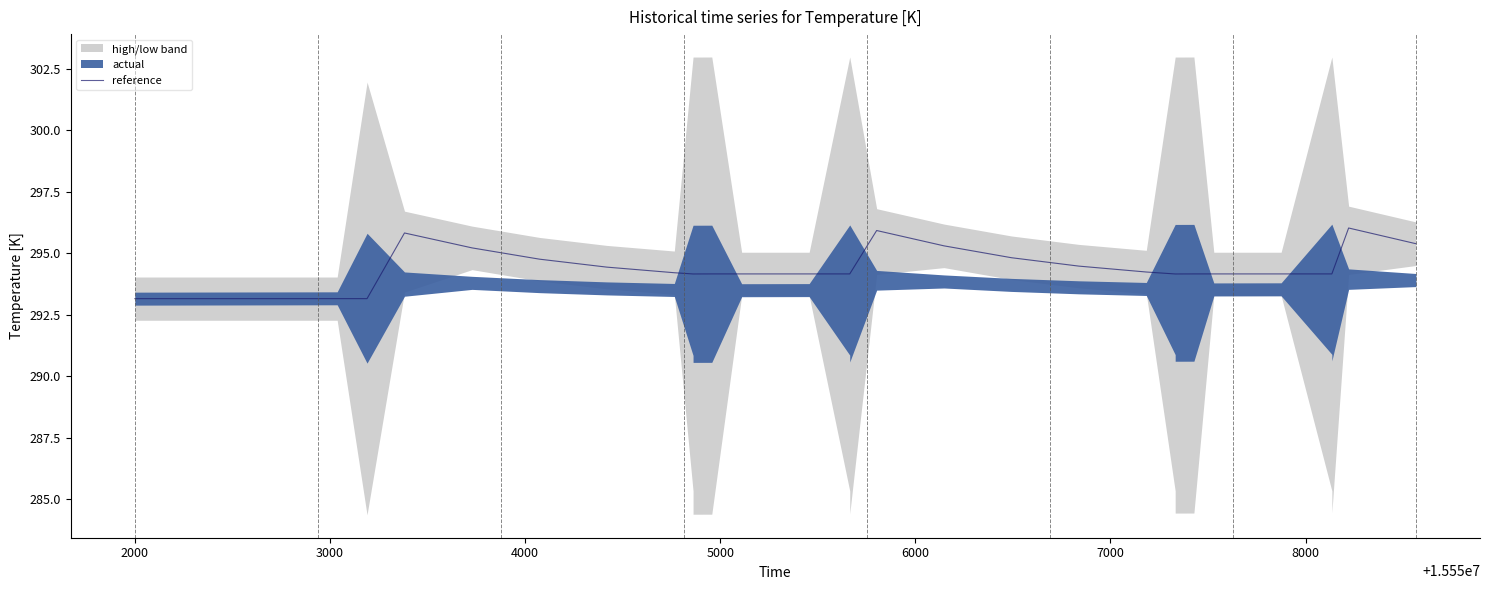

True or false: the data has more than 0 interior local peaks.

True